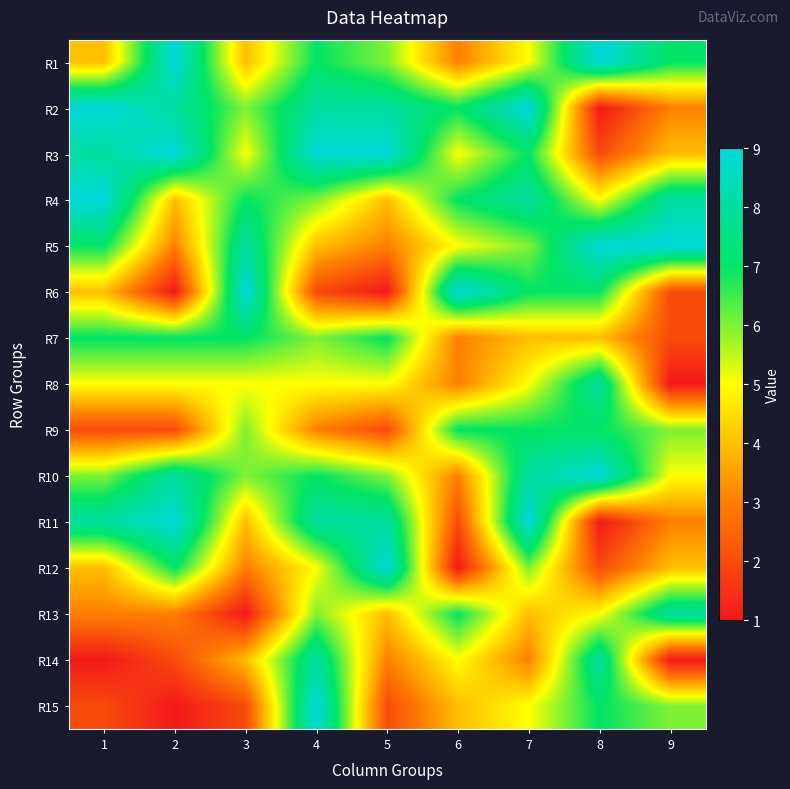

Count the number of data series in this chart.

15